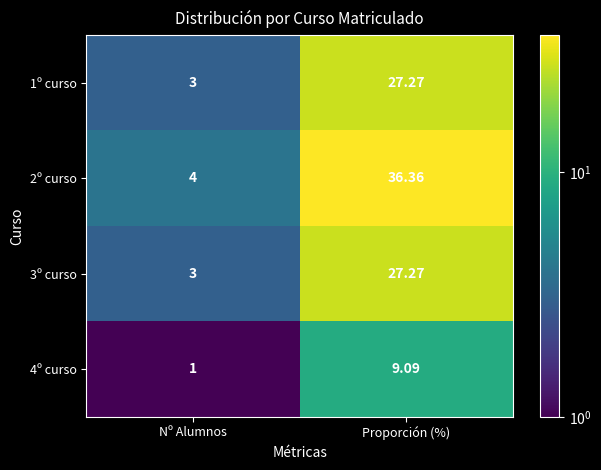

How many distinct data groups are displayed?

4